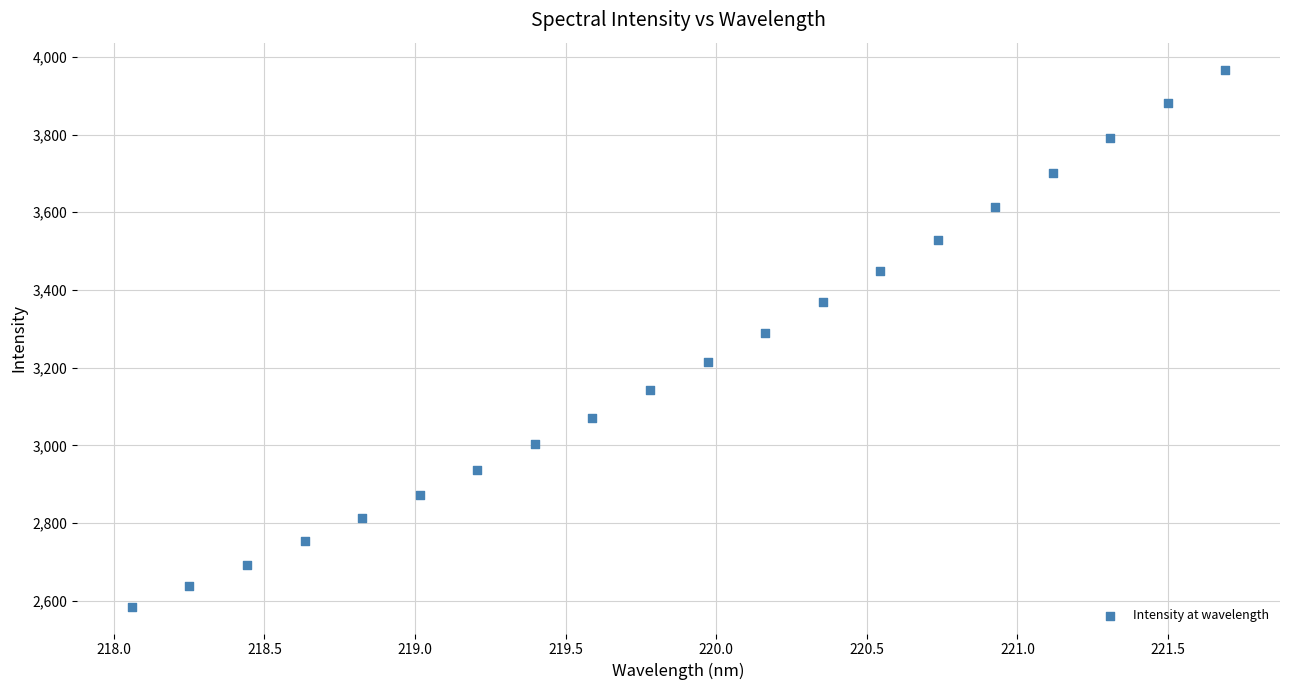

What is the range of X values (max minus min)?

3.6